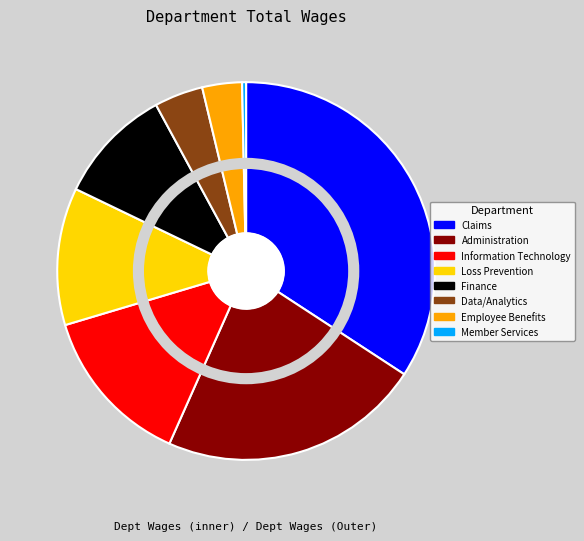

How many segments does this pie chart have?

8